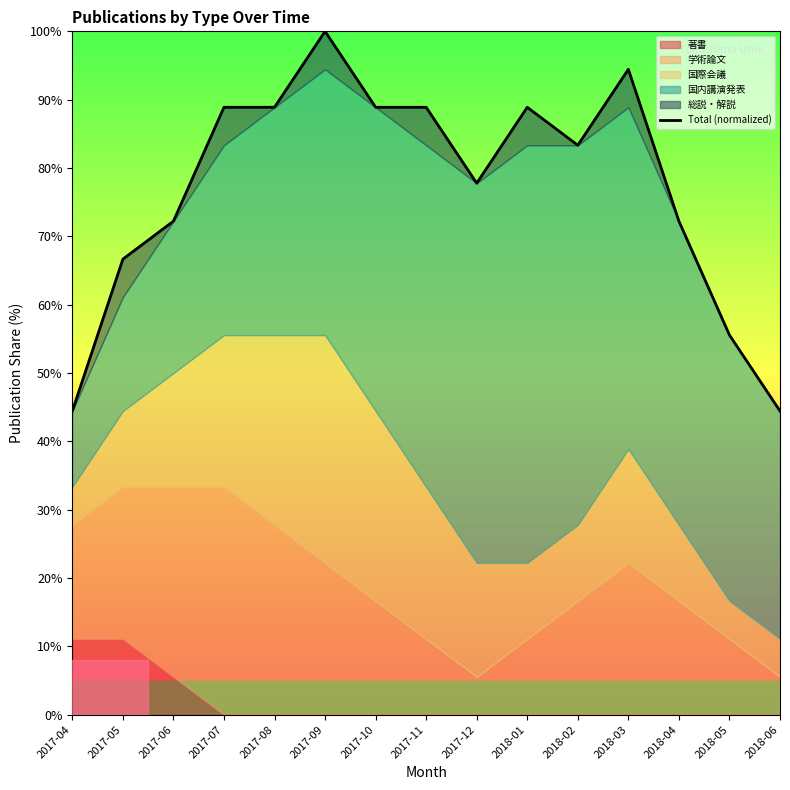

What is the change in value from 2018-03 to 2018-05?

-38.9